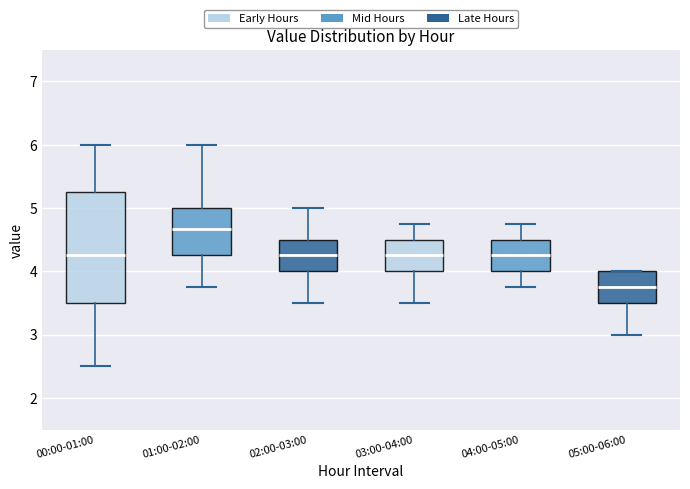

Comparing the boxes themselves (not the whiskers), which one is the tallest?

00:00-01:00